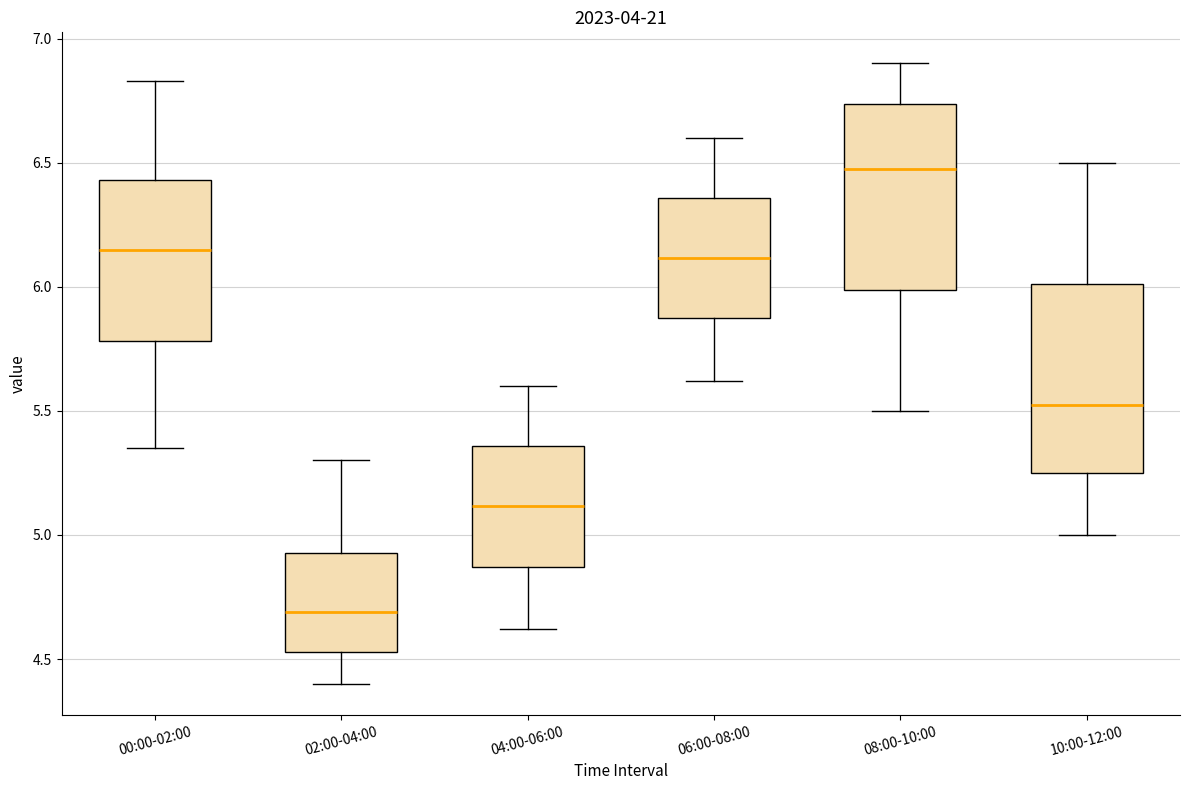

Which box's median line is the lowest?

02:00-04:00